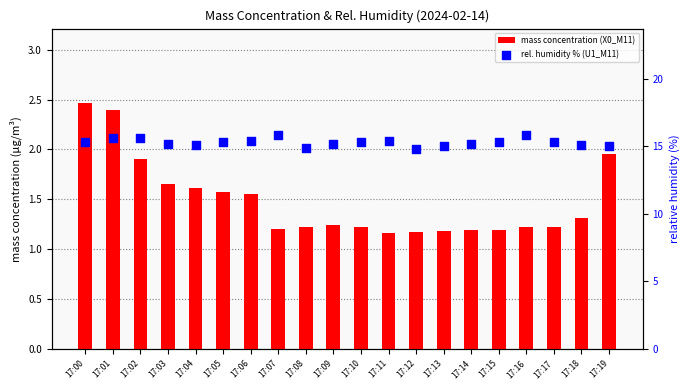

What is the total value across all series at 17:09?

16.4